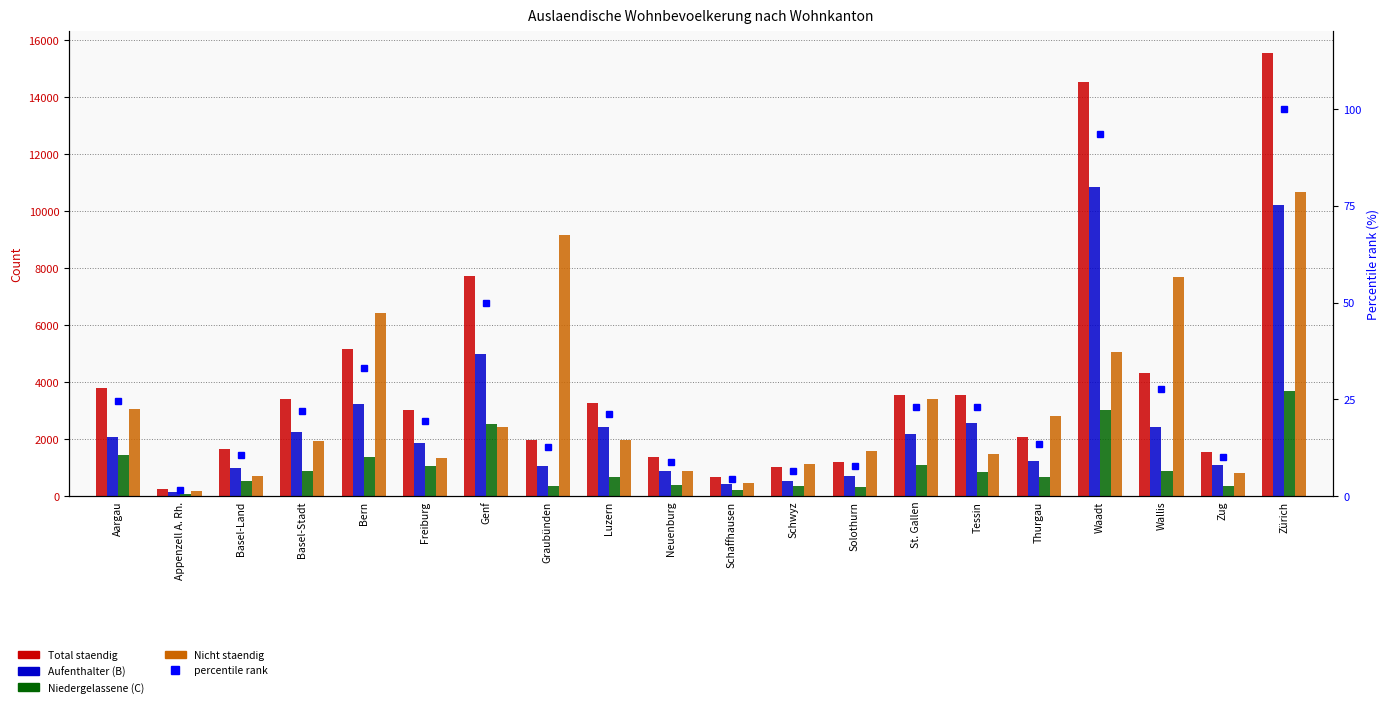

Between Zürich and Tessin, which is larger?

Zürich